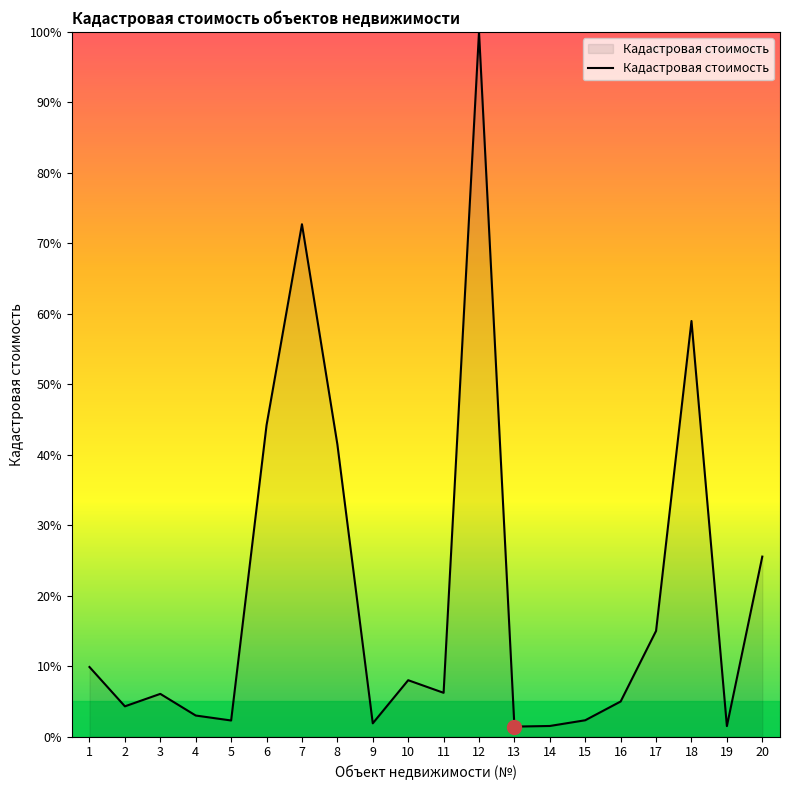

Approximately how many times larger is the value at 12 compared to 2?

23.3